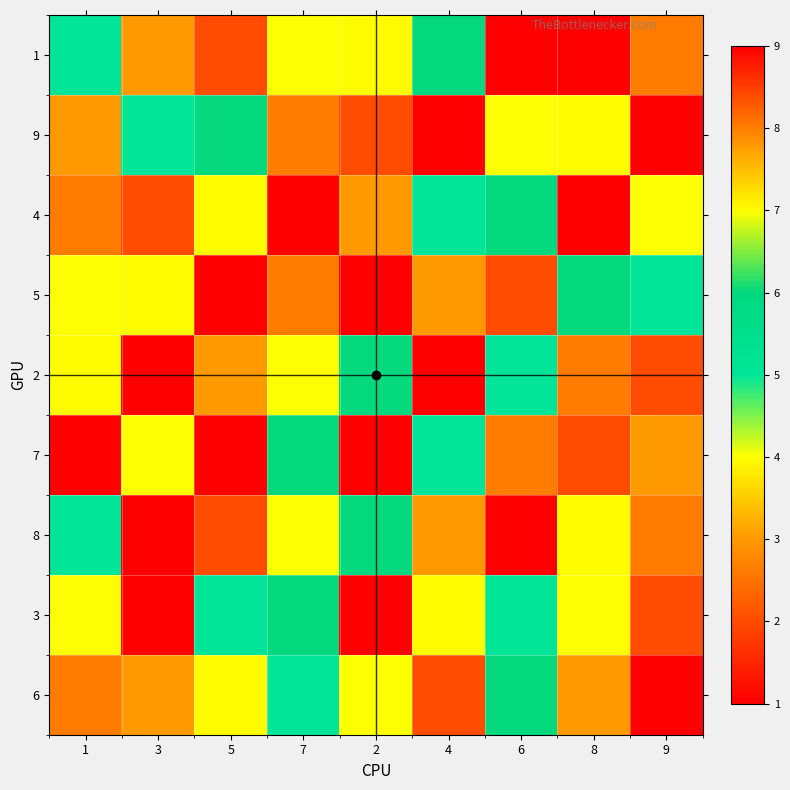

Reading right to left, list all the values displayed in this chart.

1: 9=8	8=1	6=9	4=6	2=7	7=4	5=2	3=3	1=5
9: 9=9	8=7	6=4	4=1	2=2	7=8	5=6	3=5	1=3
4: 9=4	8=9	6=6	4=5	2=3	7=1	5=7	3=2	1=8
5: 9=5	8=6	6=2	4=3	2=1	7=8	5=9	3=7	1=4
2: 9=2	8=8	6=5	4=9	2=6	7=4	5=3	3=1	1=7
7: 9=3	8=2	6=8	4=5	2=9	7=6	5=1	3=4	1=9
8: 9=8	8=7	6=1	4=3	2=6	7=4	5=2	3=9	1=5
3: 9=2	8=4	6=5	4=7	2=9	7=6	5=5	3=1	1=4
6: 9=1	8=3	6=6	4=2	2=4	7=5	5=7	3=3	1=8